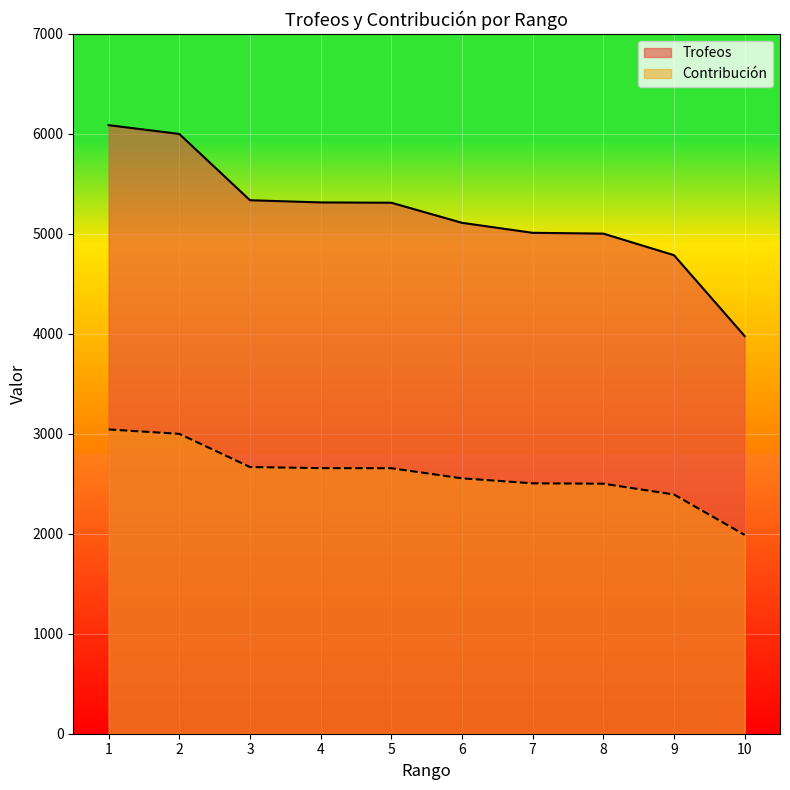

What are all the series names shown in the legend?

Trofeos, Contribución